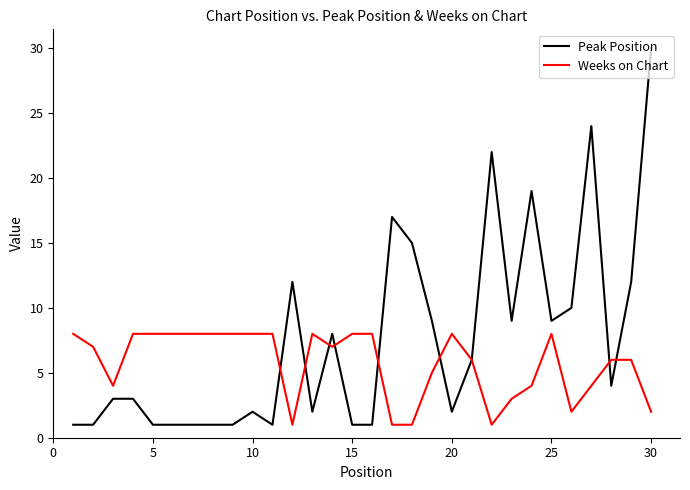

Which series has the largest range (max minus min)?

Peak Position